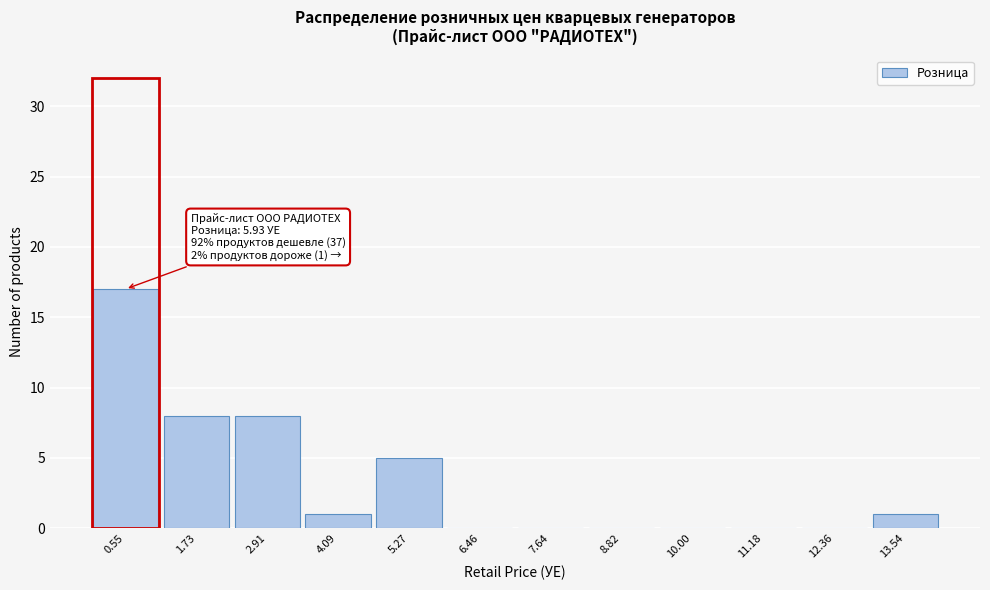

Reading left to right, what are all the values shown in this chart?

0.55=17	1.73=8	2.91=8	4.09=1	5.27=5	6.46=0	7.64=0	8.82=0	10.00=0	11.18=0	12.36=0	13.54=1